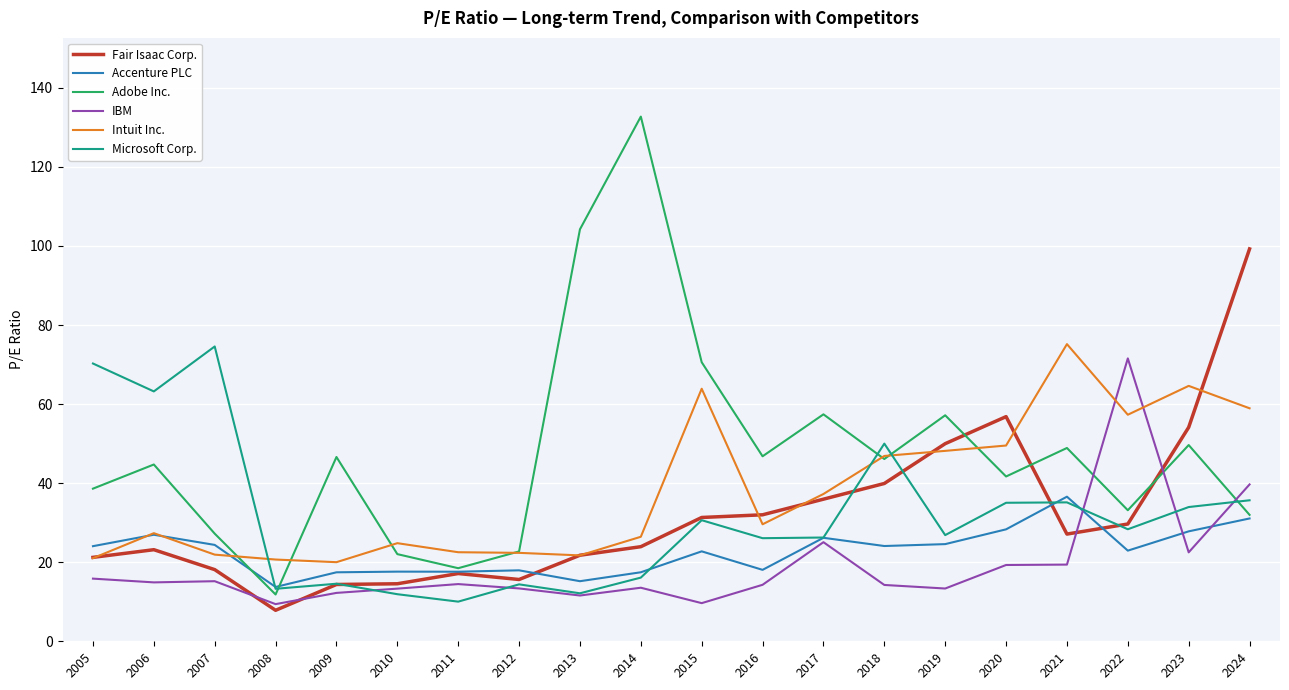

Which series has the widest spread of values?

Adobe Inc.